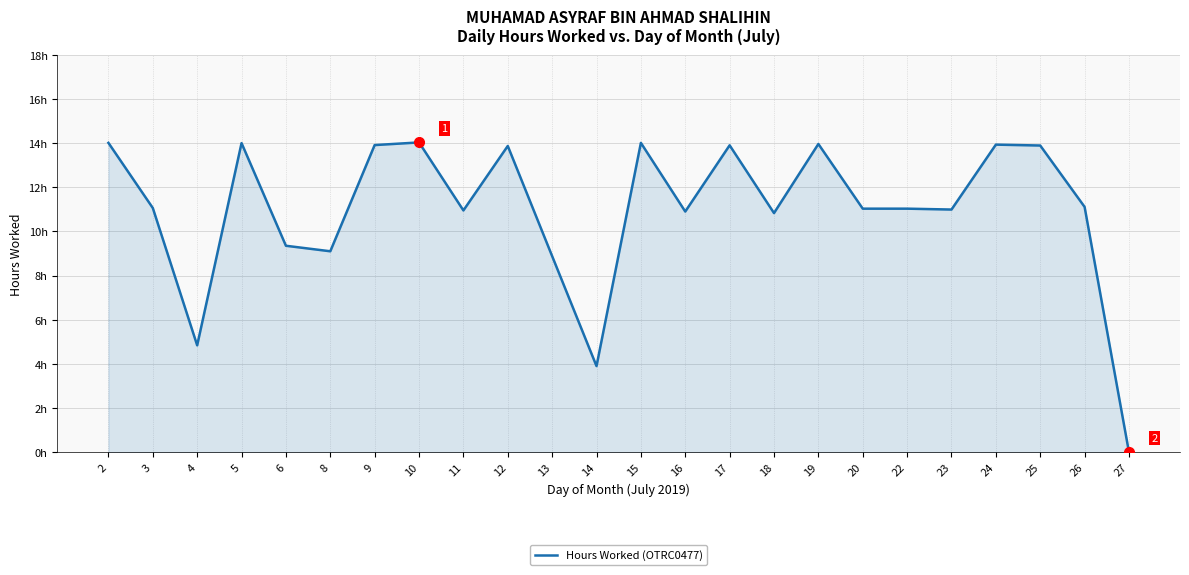

What is the difference between the values at 13 and 5?

5.1